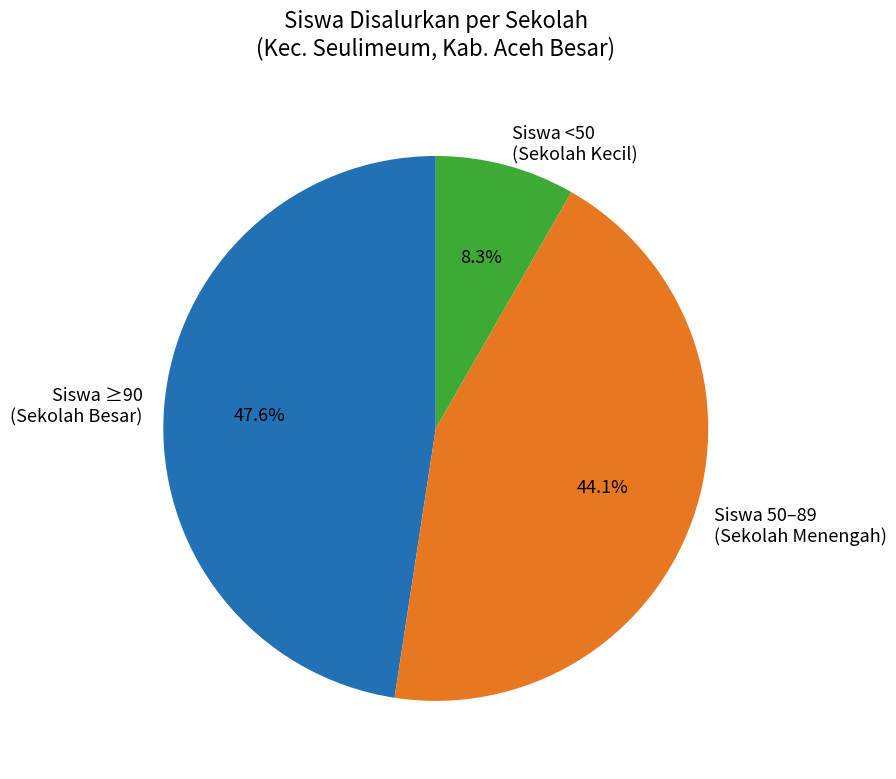

Is there a majority slice in this chart?

No